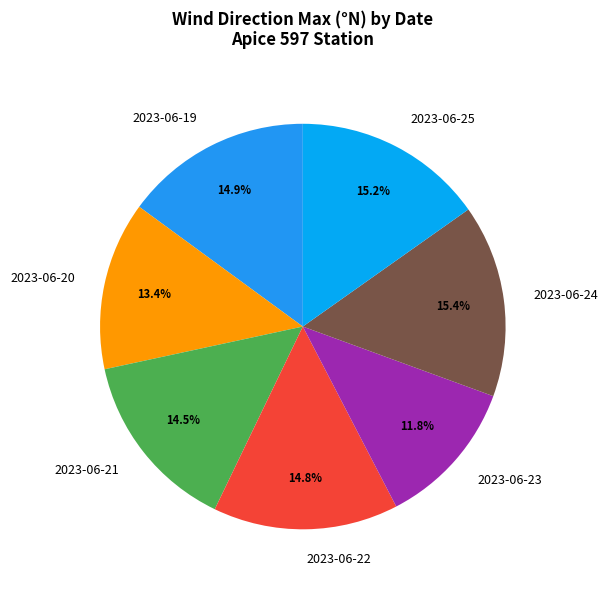

The 2023-06-20 slice represents 1% of the pie. True or false?

False